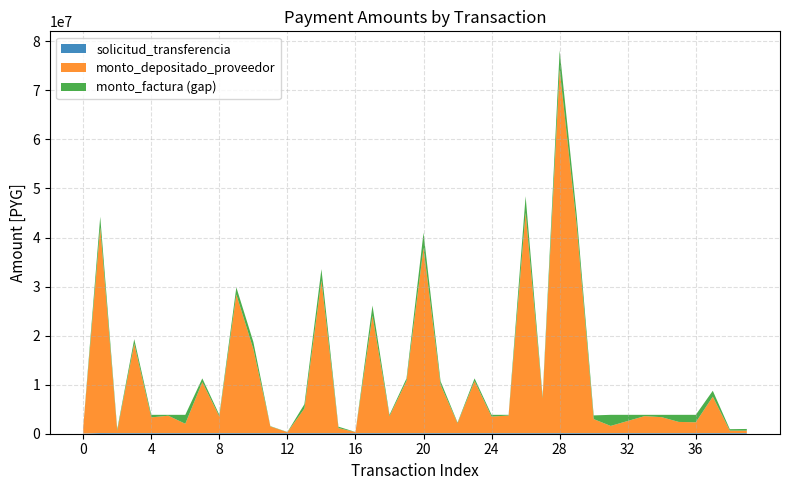

Reading left to right, list all the values displayed in this chart.

monto_depositado_proveedor: 1200586	41926020	467229	18208943	3197687	3531947	1897787	10372999	3383387	28255572	17102632	1342349	171327	5003773	31118999	1011231	202832	23943686	3427774	10617583	37742658	9852886	1994833	10595839	3353494	3576334	44949664	7063892	74170876	42383358	2845842	1452107	2462134	3457667	3234827	2269187	2194907	7423013	498853	492608
monto_factura: 1262470	44087088	790598	19147520	3714000	3714000	3714000	11142000	3714000	29712000	18570000	1411540	216600	5880000	33426000	1302400	216600	25998000	3714000	11142000	40854000	10583328	2142720	11142000	3714000	3714000	48282000	7428000	77994000	44568000	3597860	3714000	3714000	3714000	3714000	3714000	3714000	8621568	790598	833540
solicitud_transferencia: 52775	148739	137688	137598	137598	137698	137690	137690	137615	137615	137692	137692	137600	137600	137600	137692	137698	137690	137678	137678	137678	137617	137617	137617	137678	137678	137618	137689	137689	137617	137615	137689	137678	137689	137618	137618	137618	137690	137688	137688